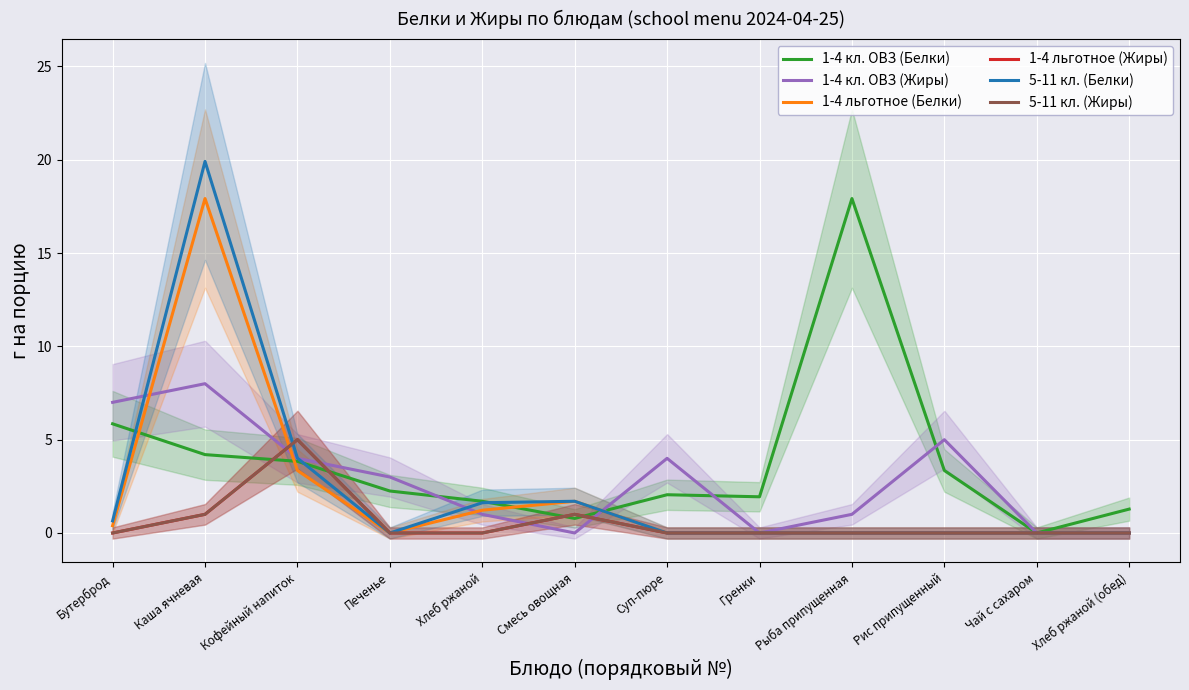

What is the label of the 11th point from the left?

Чай с сахаром